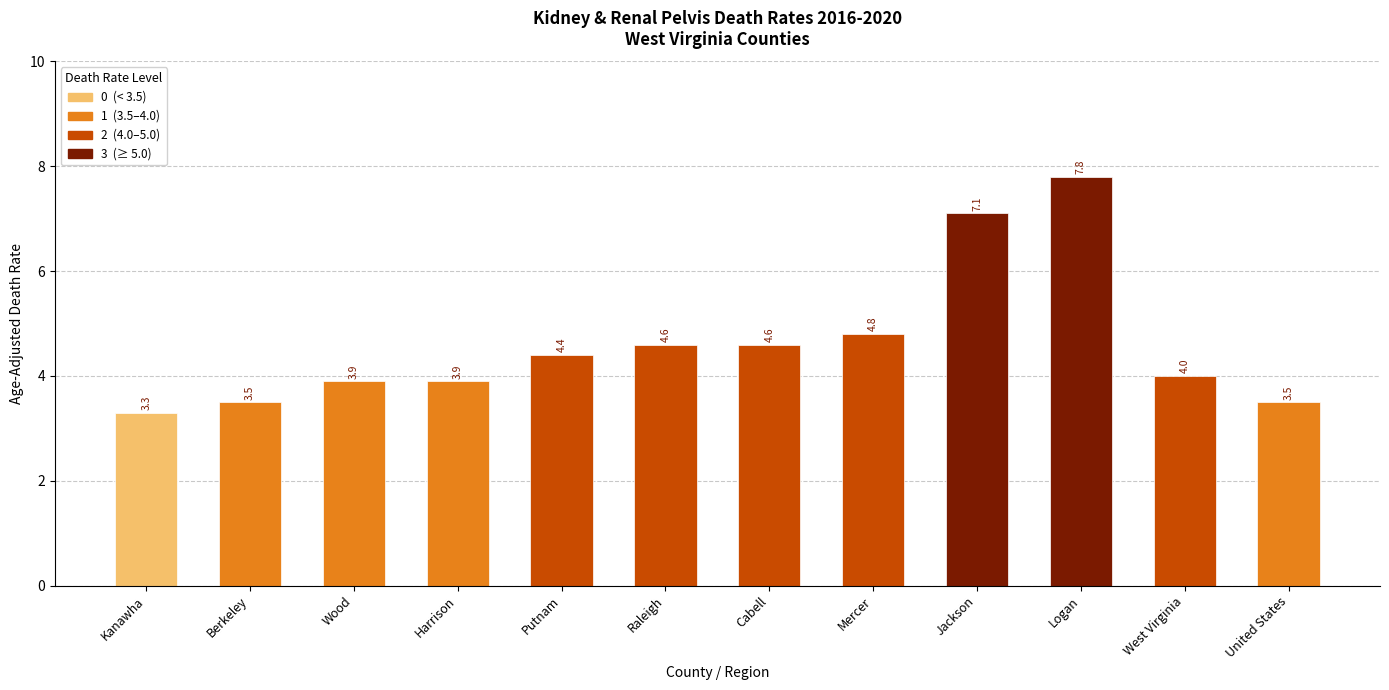

What position from the left is Mercer?

8